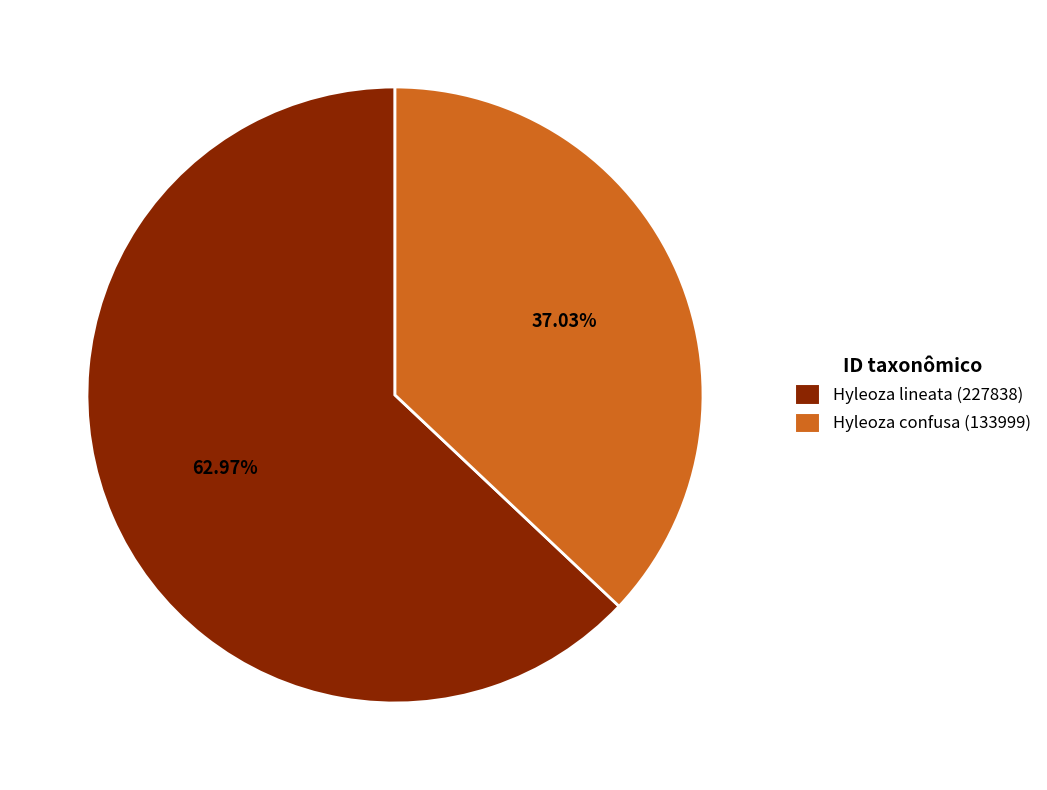

To the nearest percent, what is the difference between the largest and smallest slice percentages?

26%